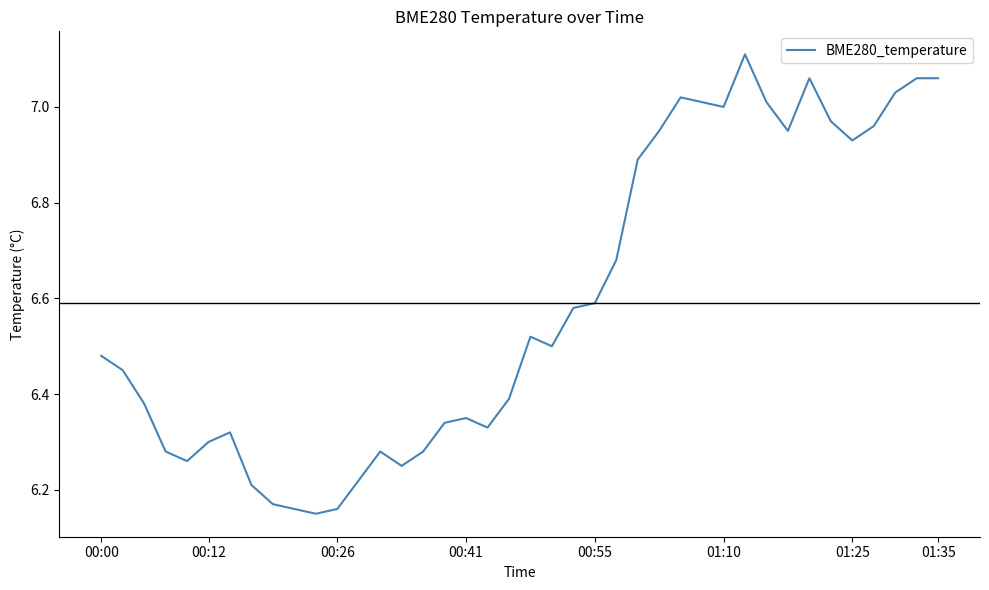

Does the chart display data point markers on the line(s)?

No